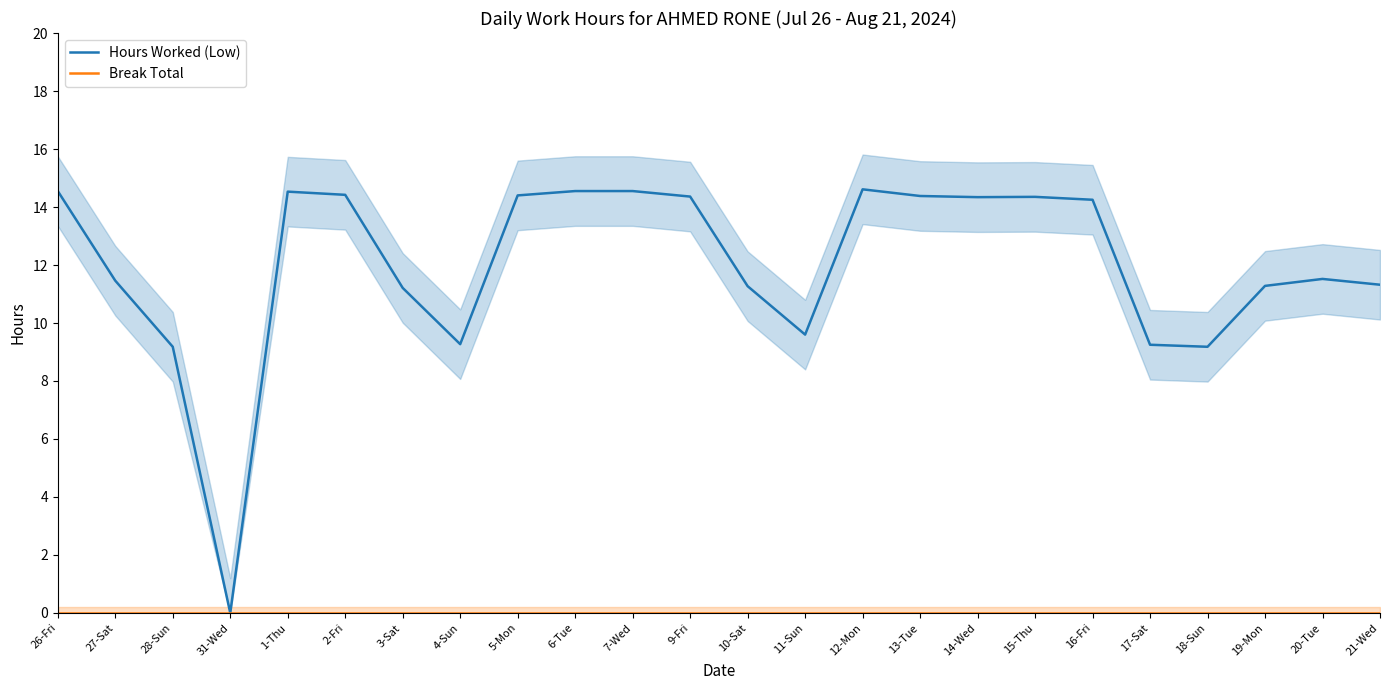

Reading right to left, transcribe all the data shown in this chart.

Hours Worked (Low): 11.3	11.5	11.3	9.2	9.2	14.2	14.3	14.3	14.4	14.6	9.6	11.3	14.4	14.6	14.6	14.4	9.3	11.2	14.4	14.5	0.0	9.2	11.5	14.6
Break Total: 0.0	0.0	0.0	0.0	0.0	0.0	0.0	0.0	0.0	0.0	0.0	0.0	0.0	0.0	0.0	0.0	0.0	0.0	0.0	0.0	0.0	0.0	0.0	0.0